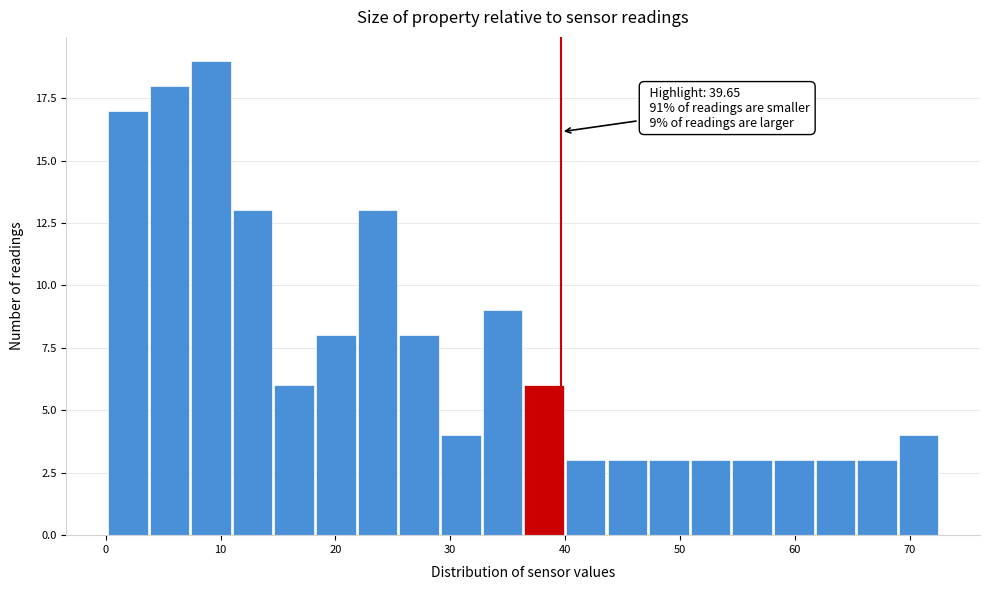

Read against the x-axis, roughly where is the centre of the tallest bar?

9